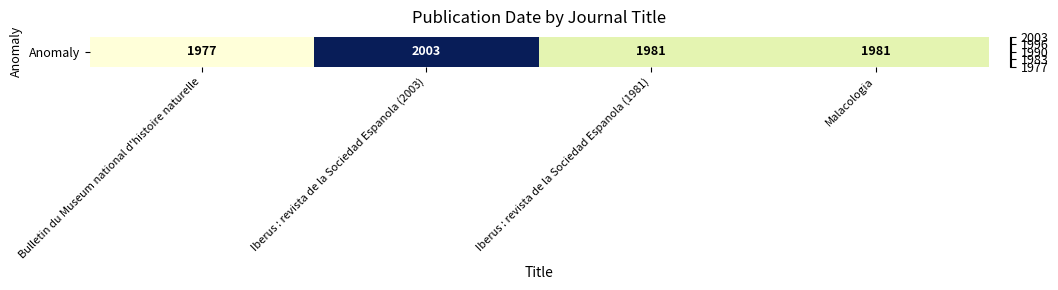

Where is the data nearest to the value 1990?

Iberus : revista de la Sociedad Espanola (1981)